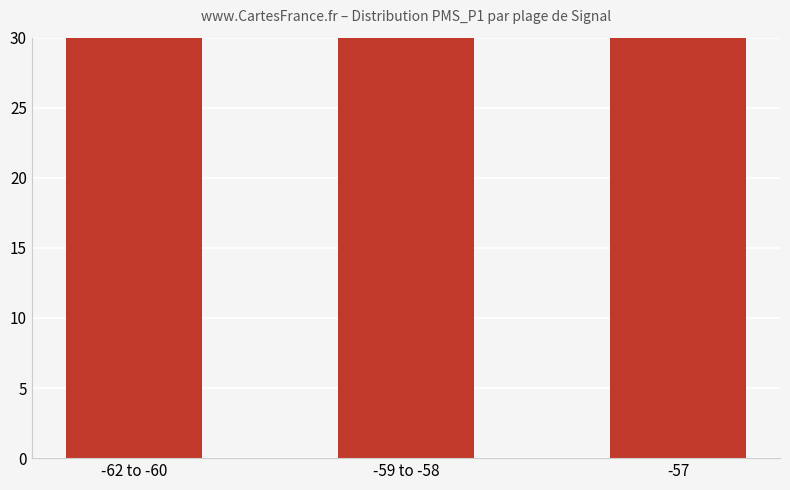

How many bars are there in total?

3